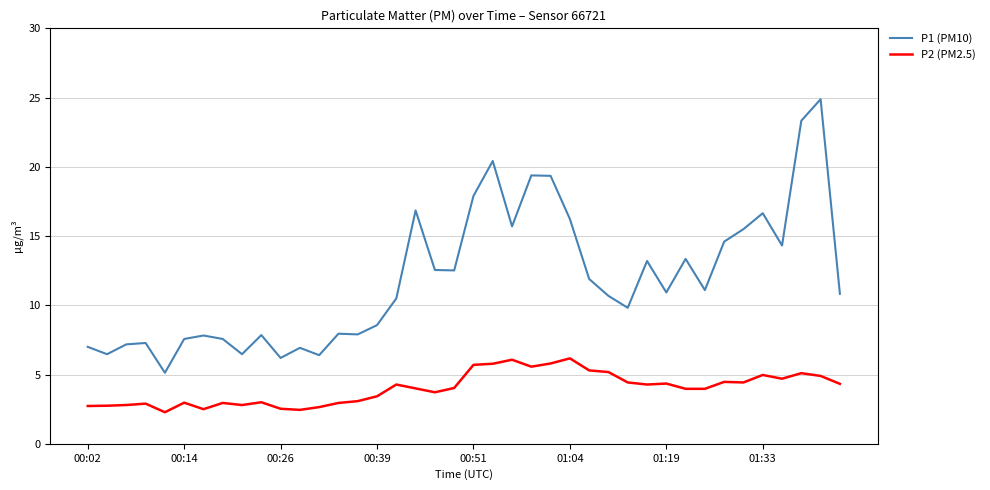

True or false: P2 (PM2.5) and P1 (PM10) intersect in this chart.

False